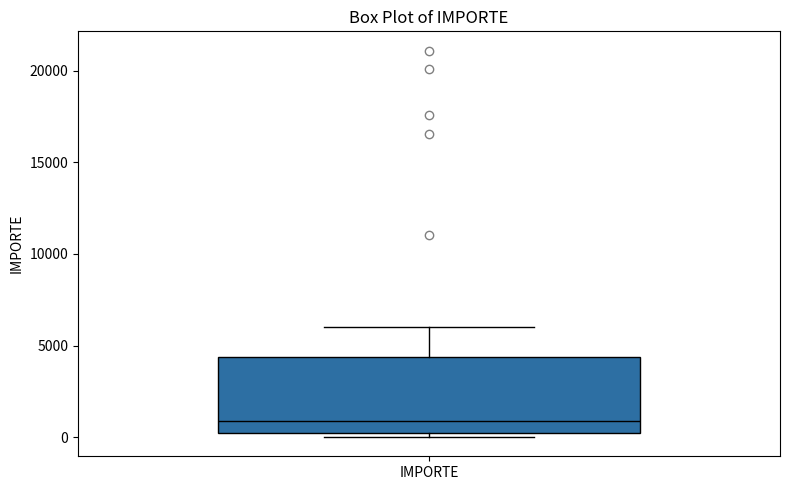

Read this box plot against the y-axis: the position of the median line, the range covered by the box, and the ends of both whiskers. The values are not printed on the chart, so give them approximately, as read against the axis.

median 1000, box 0 to 4500, whiskers 0 (just below the box's lower edge) to 6000